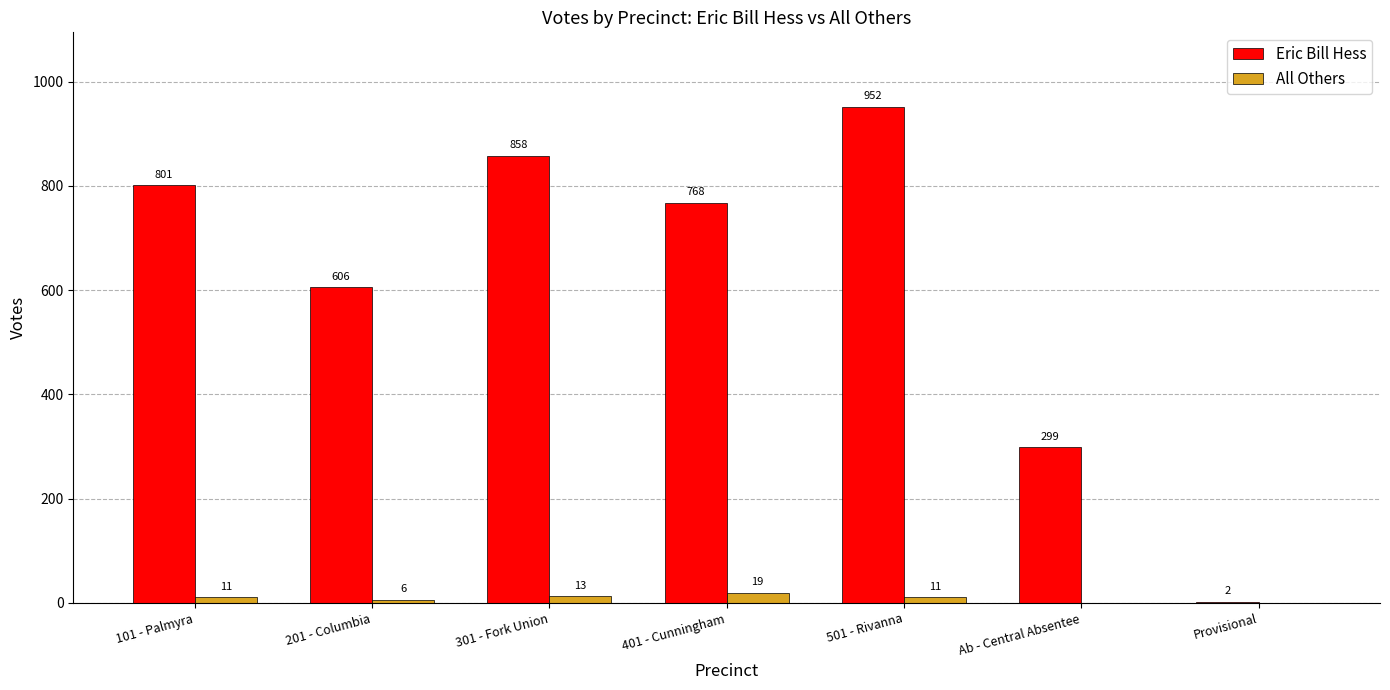

Reading left to right, list all the values displayed in this chart.

Eric Bill Hess: 801	606	858	768	952	299	2
All Others: 11	6	13	19	11	0	0